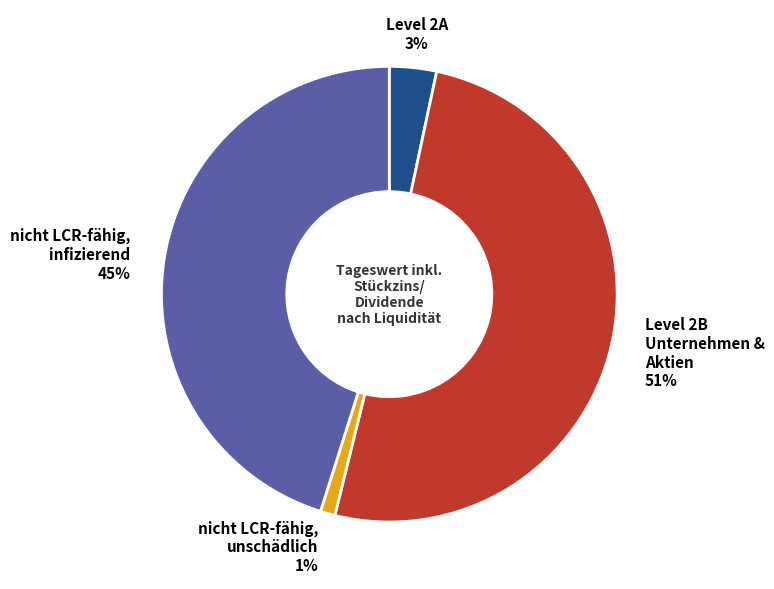

Is there a majority slice in this chart?

Yes